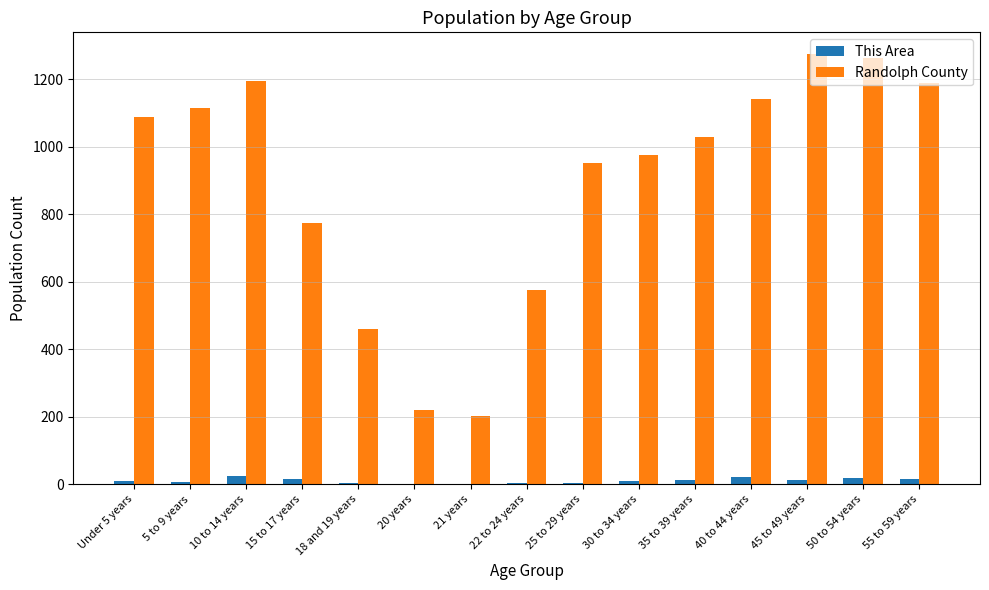

What is the total value across all series at 15 to 17 years?

789